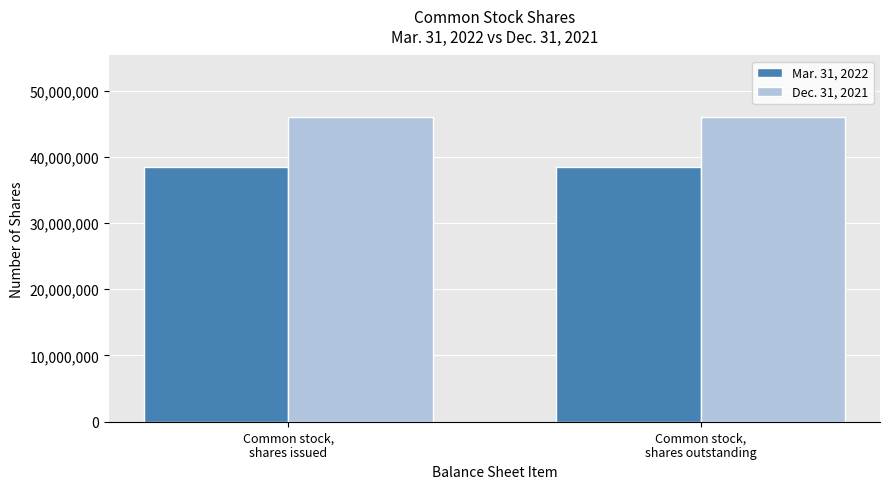

What is the smallest value displayed?

38429617